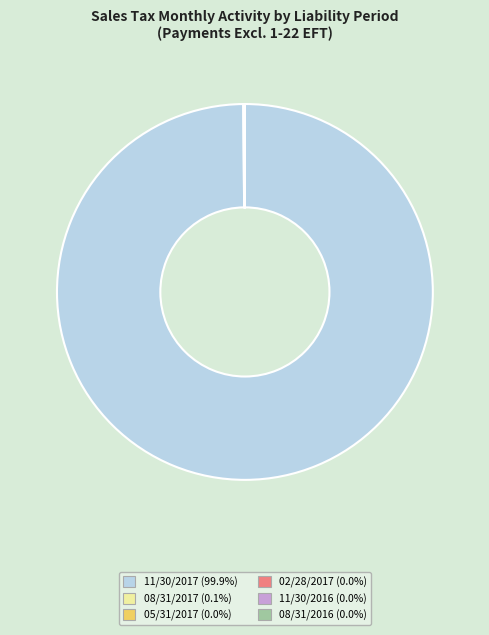

What is the majority slice?

11/30/2017